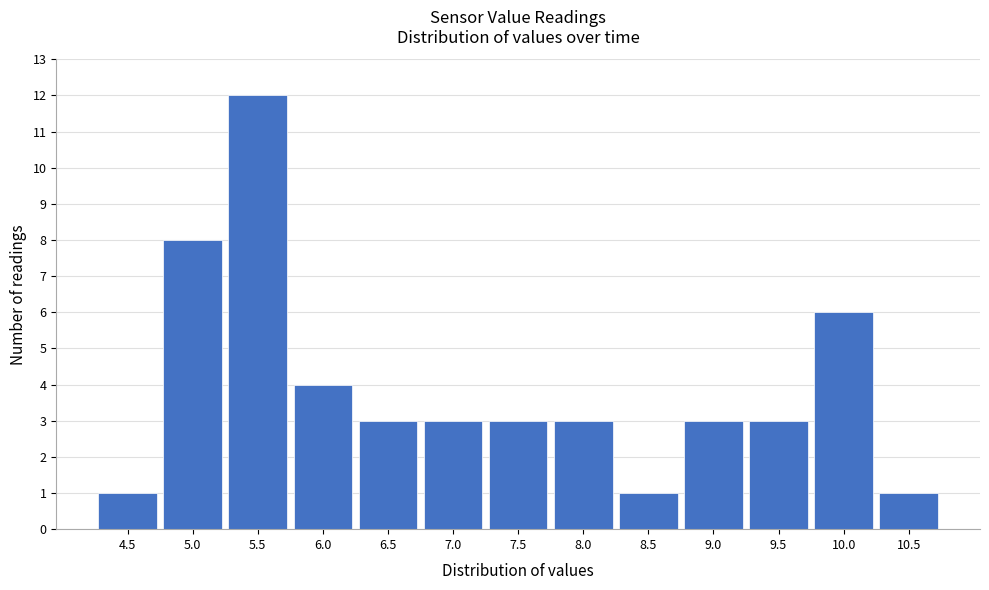

Reading left to right, what are all the values shown in this chart?

1	8	12	4	3	3	3	3	1	3	3	6	1